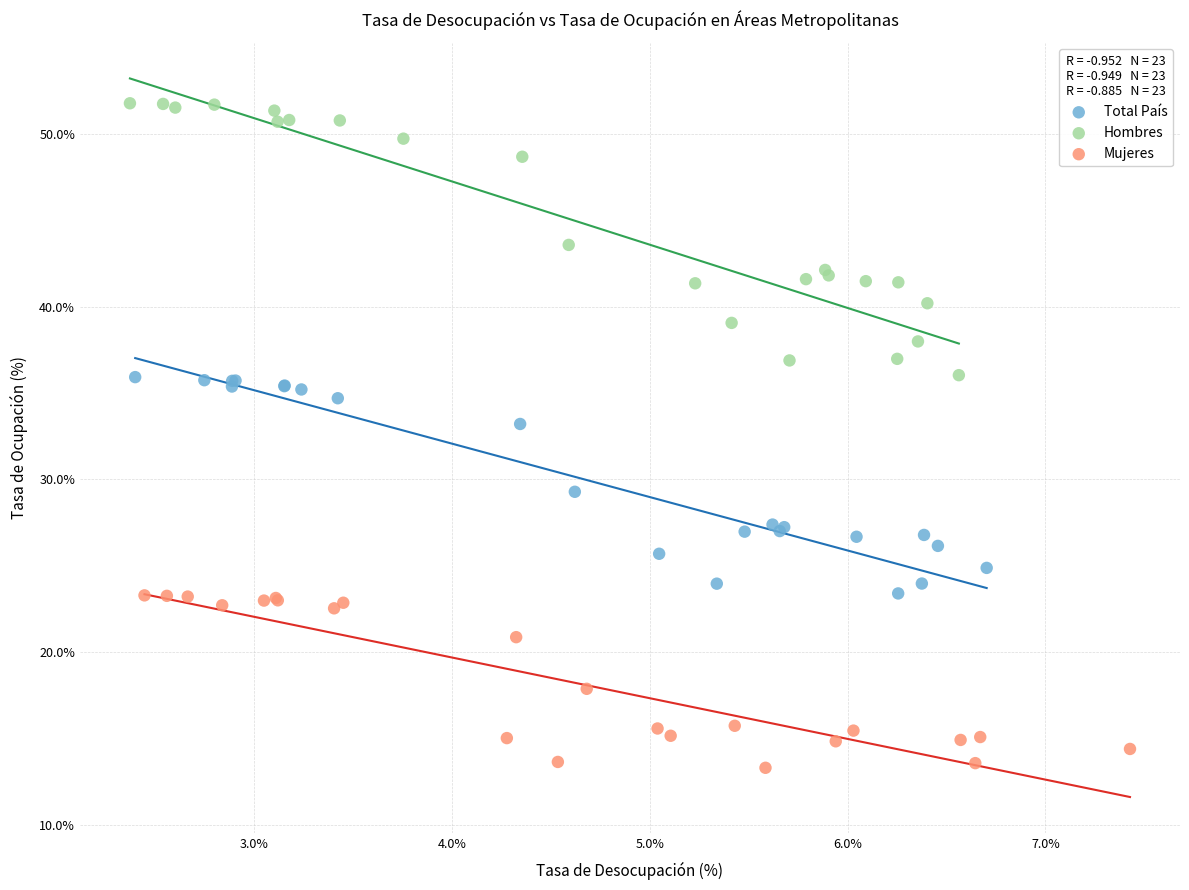

Which series has the largest Y range (max minus min)?

Hombres